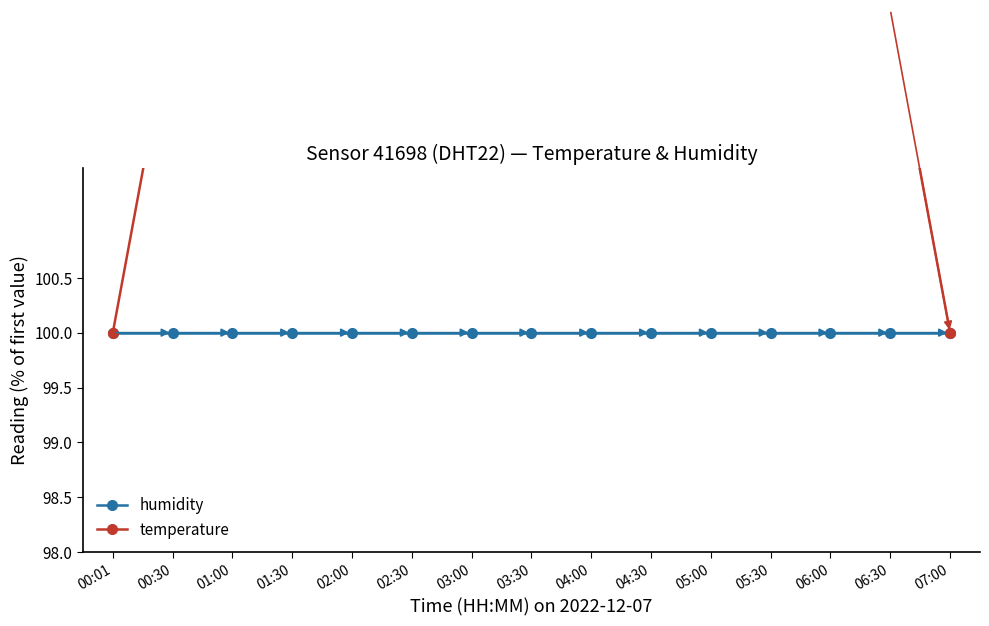

What is the approximate value of humidity at 00:30?

100.0